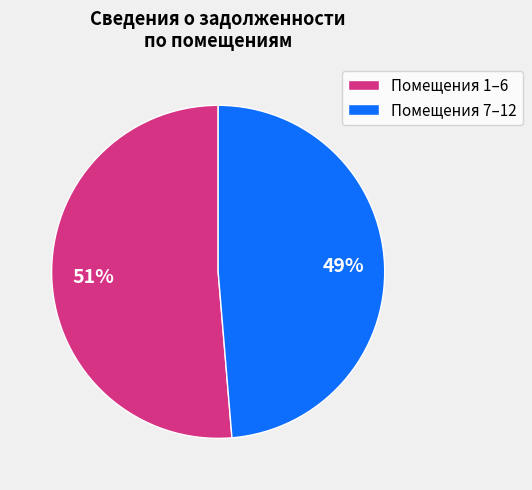

Is it true that Помещения 7–12 is 42% of the pie?

False